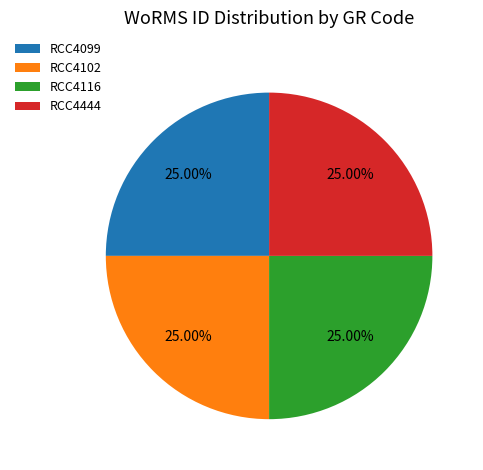

How many segments does this pie chart have?

4